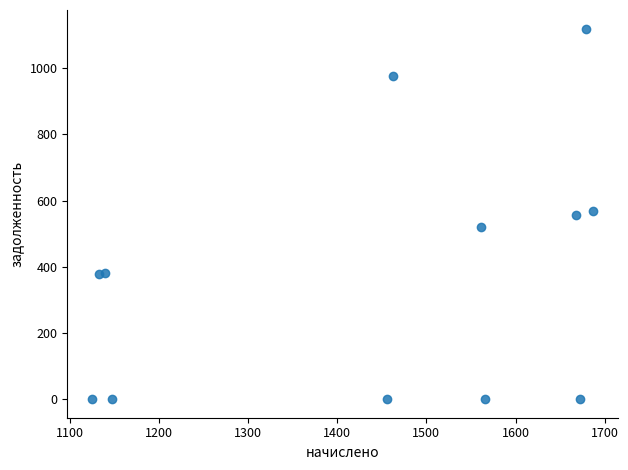

What is the average Y value?

374.8